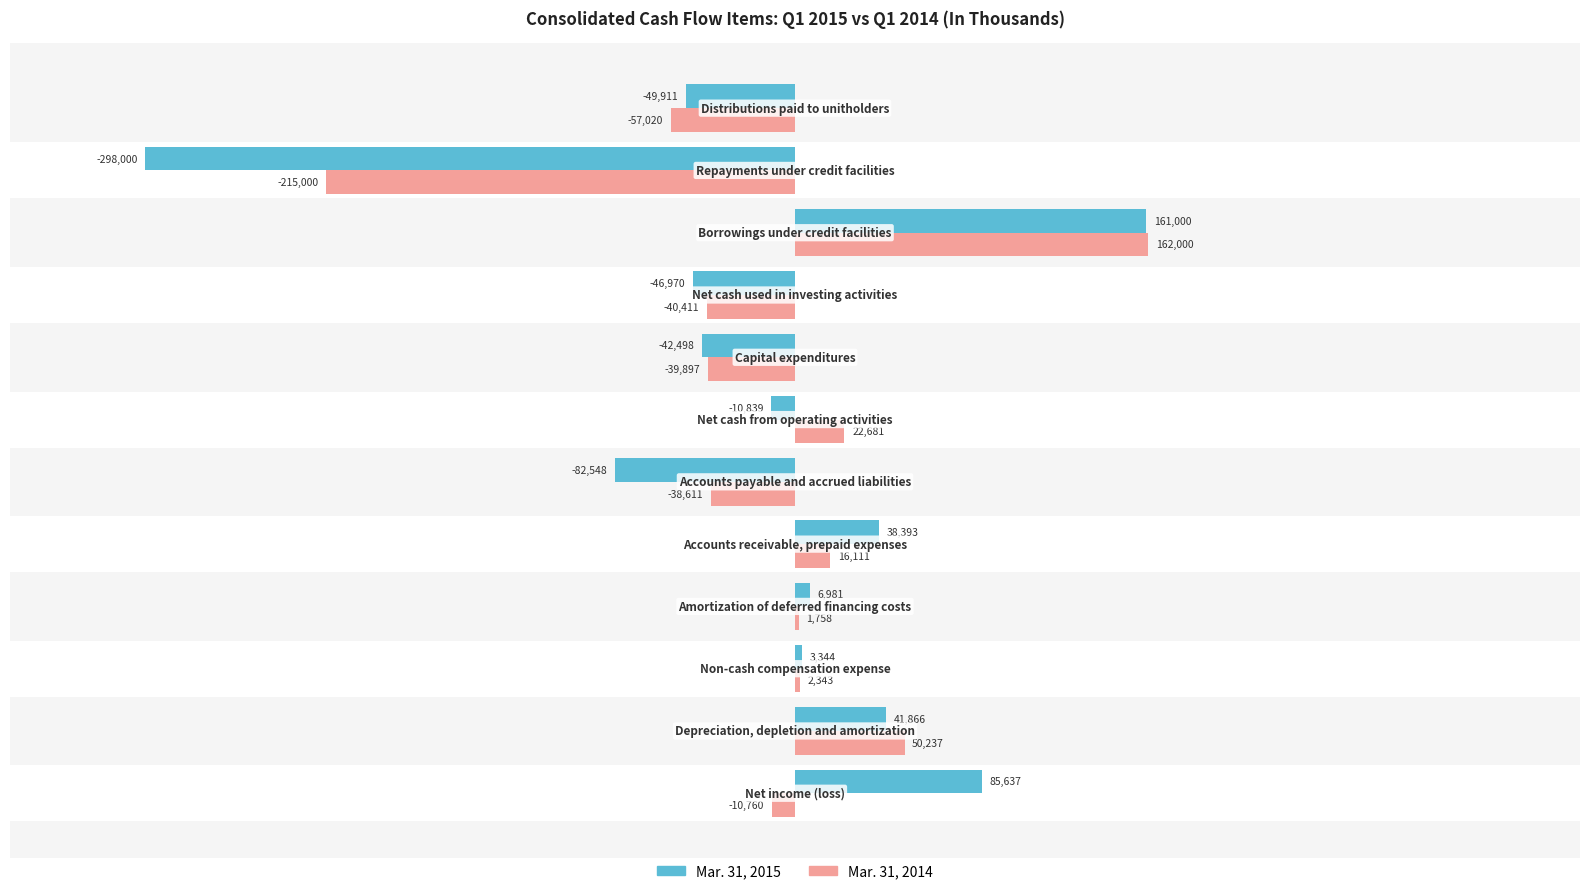

What is the value of the Mar. 31, 2015 bar at the 1st from the left?

85637